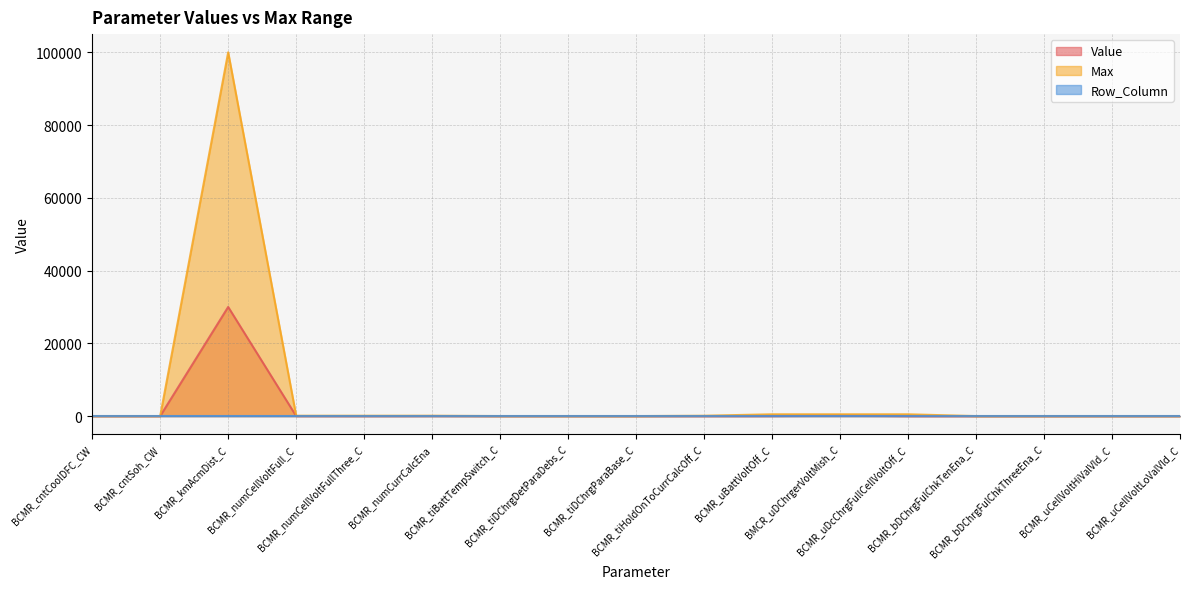

True or false: Max and Value intersect in this chart.

False